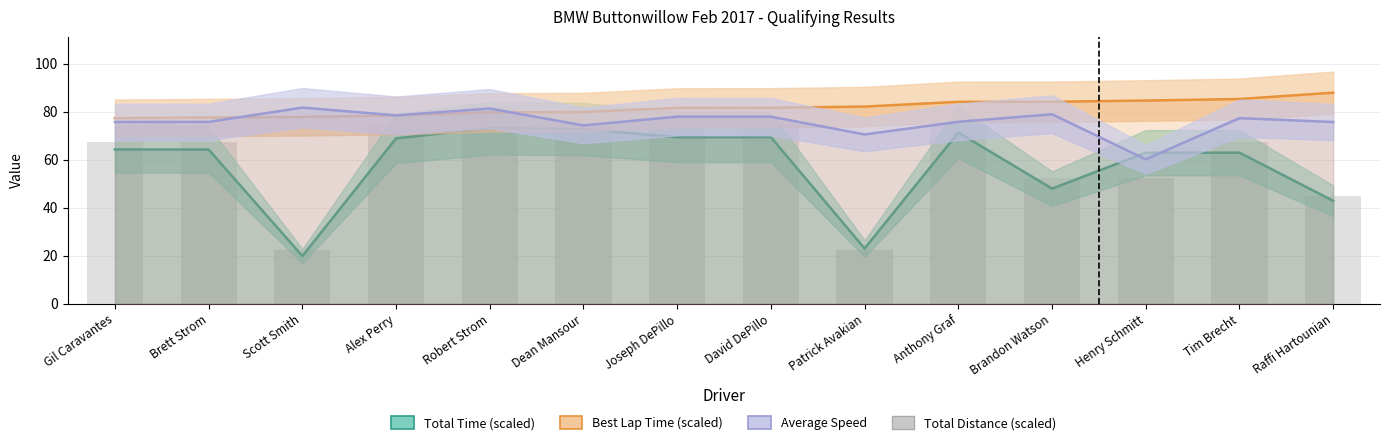

Reading left to right, what are all the values shown in this chart?

Total Time (scaled): Gil Caravantes=64.2	Brett Strom=64.2	Scott Smith=19.8	Alex Perry=68.9	Robert Strom=73.1	Dean Mansour=72.7	Joseph DePillo=69.3	David DePillo=69.3	Patrick Avakian=23.0	Anthony Graf=71.3	Brandon Watson=47.9	Henry Schmitt=62.9	Tim Brecht=62.9	Raffi Hartounian=42.8
Best Lap Time (scaled): Gil Caravantes=77.3	Brett Strom=77.5	Scott Smith=77.8	Alex Perry=78.4	Robert Strom=79.7	Dean Mansour=79.8	Joseph DePillo=81.6	David DePillo=81.6	Patrick Avakian=82.1	Anthony Graf=84.1	Brandon Watson=84.1	Henry Schmitt=84.6	Tim Brecht=85.2	Raffi Hartounian=87.9
Average Speed: Gil Caravantes=75.7	Brett Strom=75.7	Scott Smith=81.7	Alex Perry=78.4	Robert Strom=81.3	Dean Mansour=74.2	Joseph DePillo=77.9	David DePillo=77.9	Patrick Avakian=70.5	Anthony Graf=75.7	Brandon Watson=78.9	Henry Schmitt=60.1	Tim Brecht=77.3	Raffi Hartounian=75.7
Total Distance (scaled): Gil Caravantes=67.5	Brett Strom=67.5	Scott Smith=22.5	Alex Perry=75.0	Robert Strom=82.5	Dean Mansour=75.0	Joseph DePillo=75.0	David DePillo=75.0	Patrick Avakian=22.5	Anthony Graf=75.0	Brandon Watson=52.5	Henry Schmitt=52.5	Tim Brecht=67.5	Raffi Hartounian=45.0